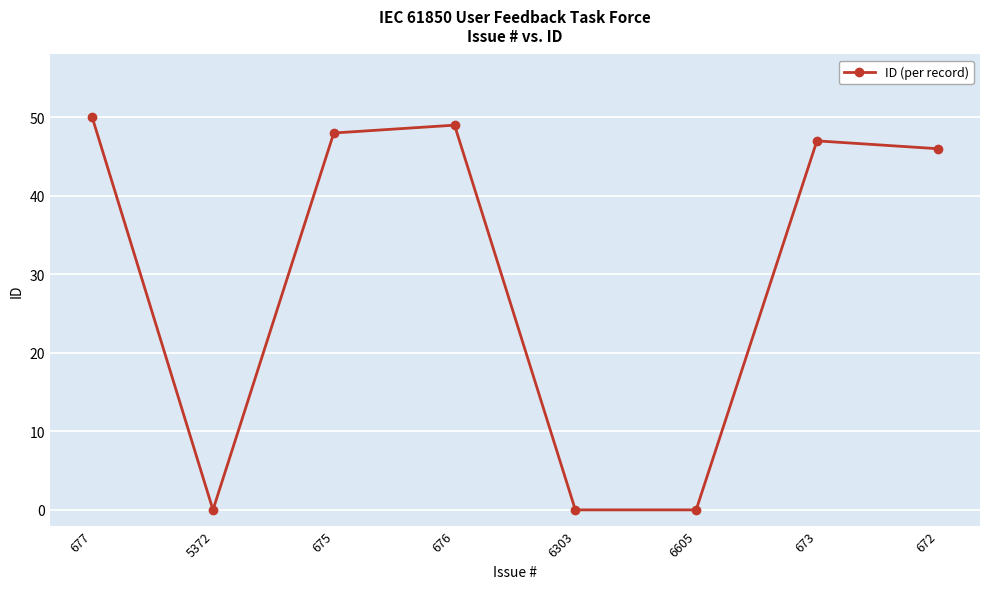

At which category does the data reach its first local valley?

5372